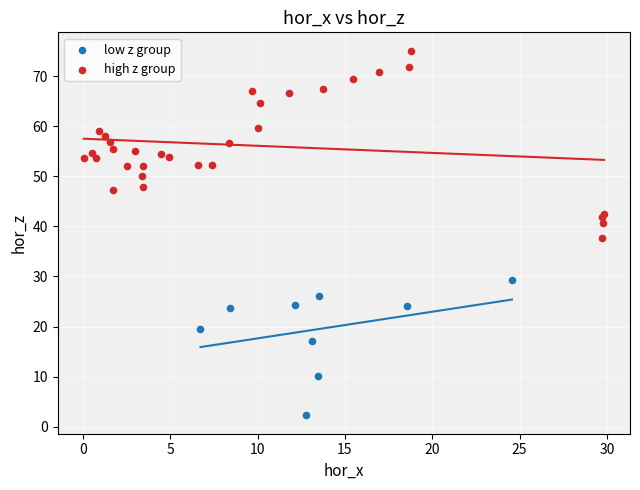

Which series has the widest spread of Y values?

high z group